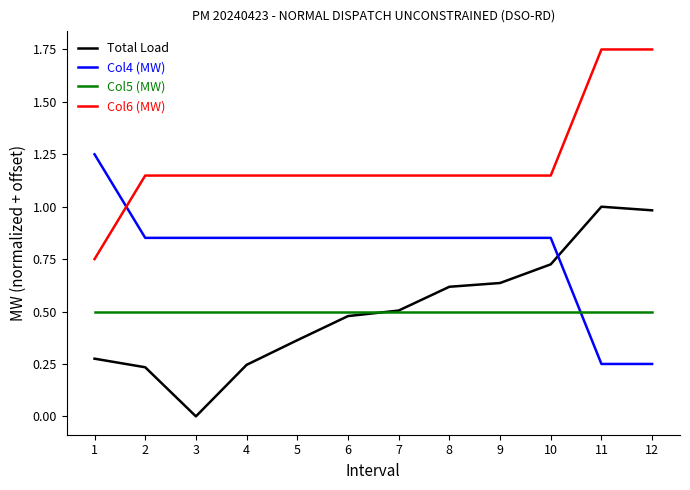

How many distinct data groups are displayed?

4